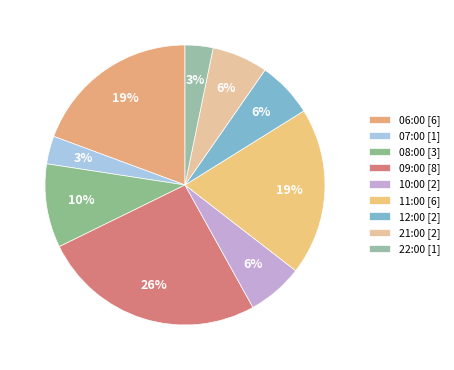

To the nearest percent, what is the difference between the 07:00 and 10:00 slice percentages?

3%